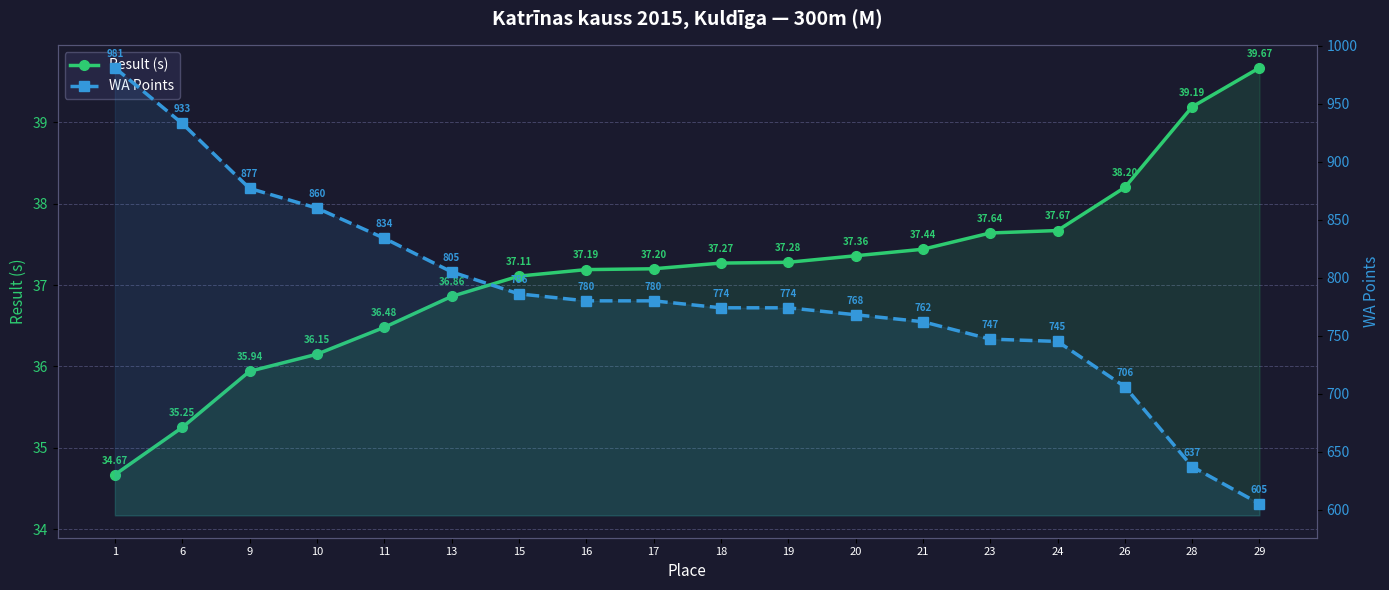

True or false: Result (s) has a value of 36.9 at 13.

True